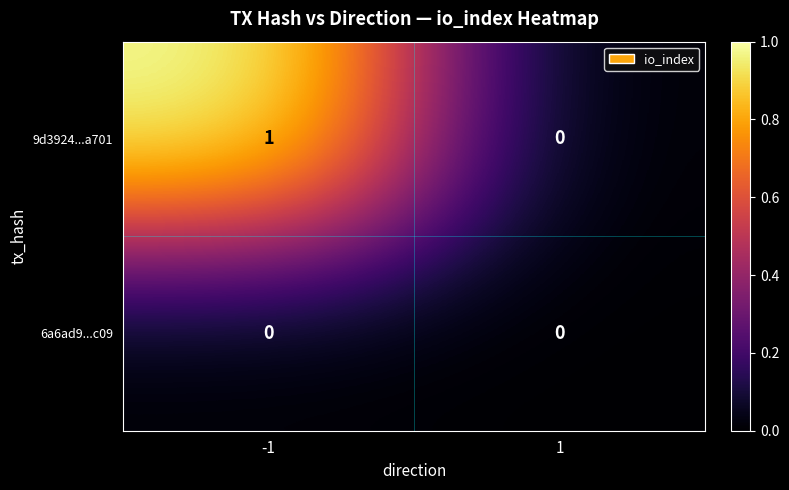

Which series changed the most between -1 and 1?

9d3924...a701